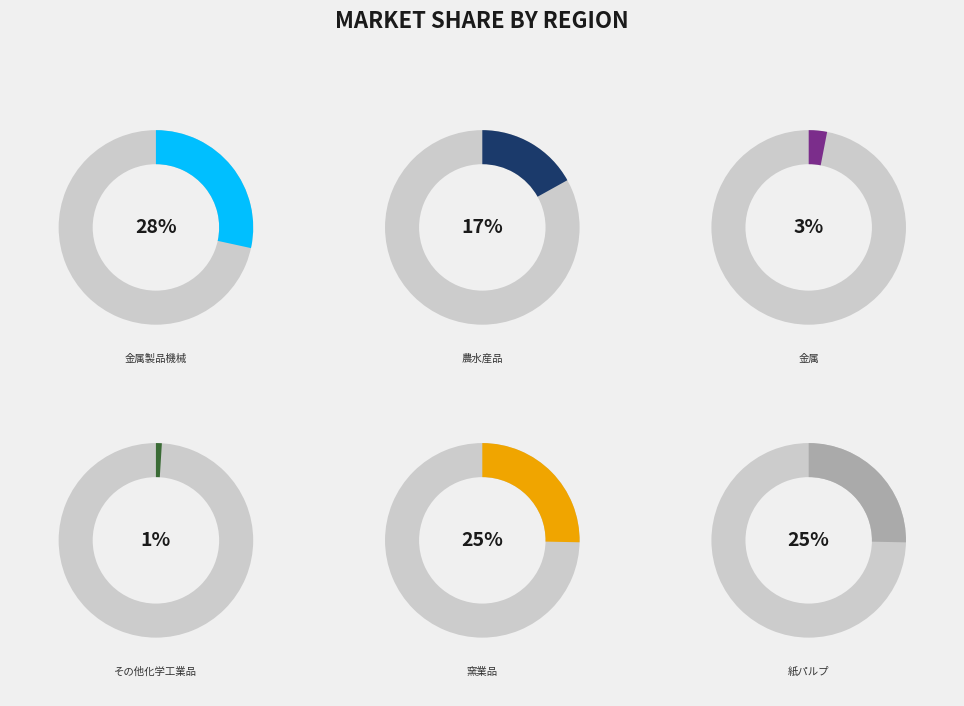

Does 金属製品機械 account for over 50% of the chart?

No